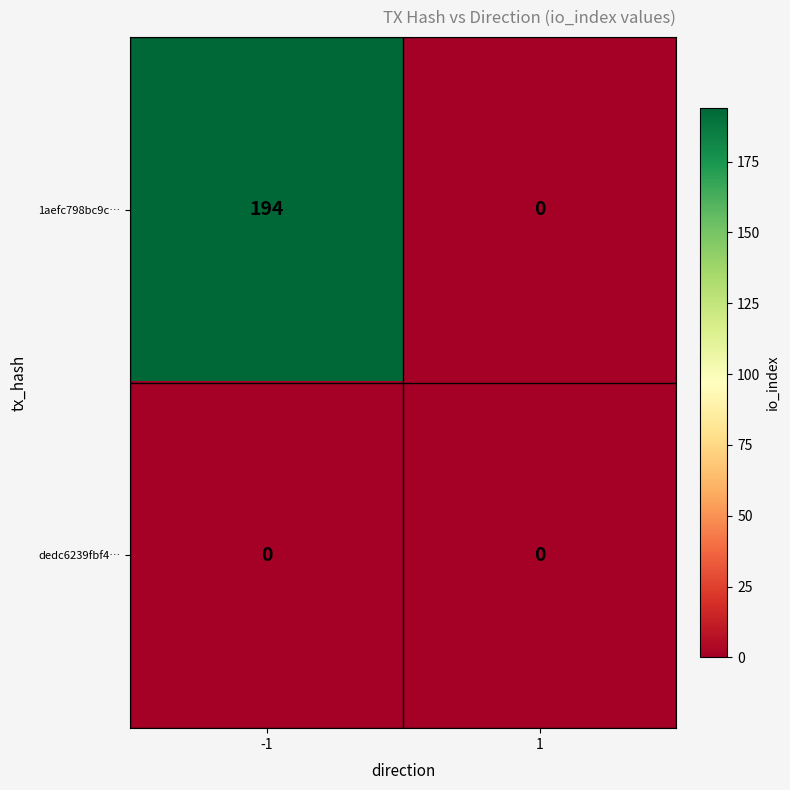

What is the total value across all series at -1?

194